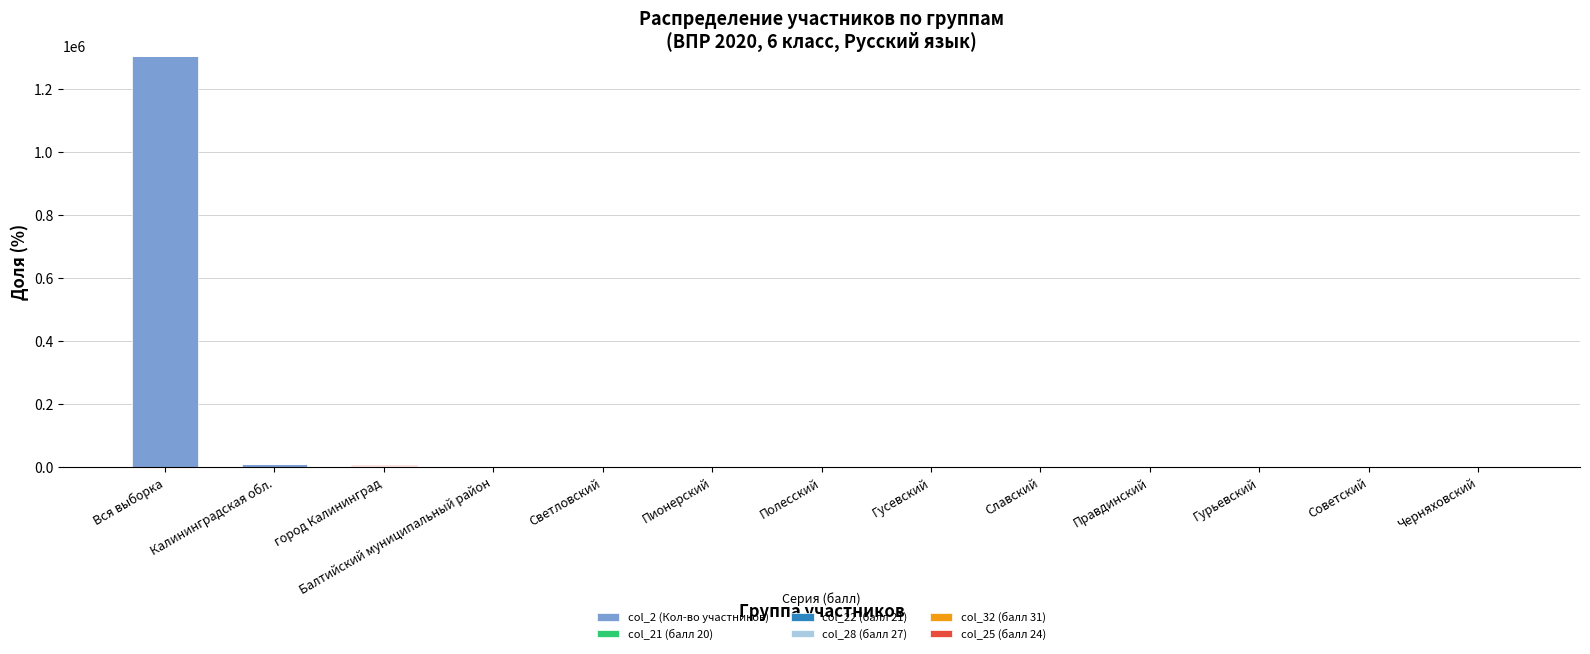

Which category has the highest value in the col_2 (Кол-во участников) series?

Вся выборка